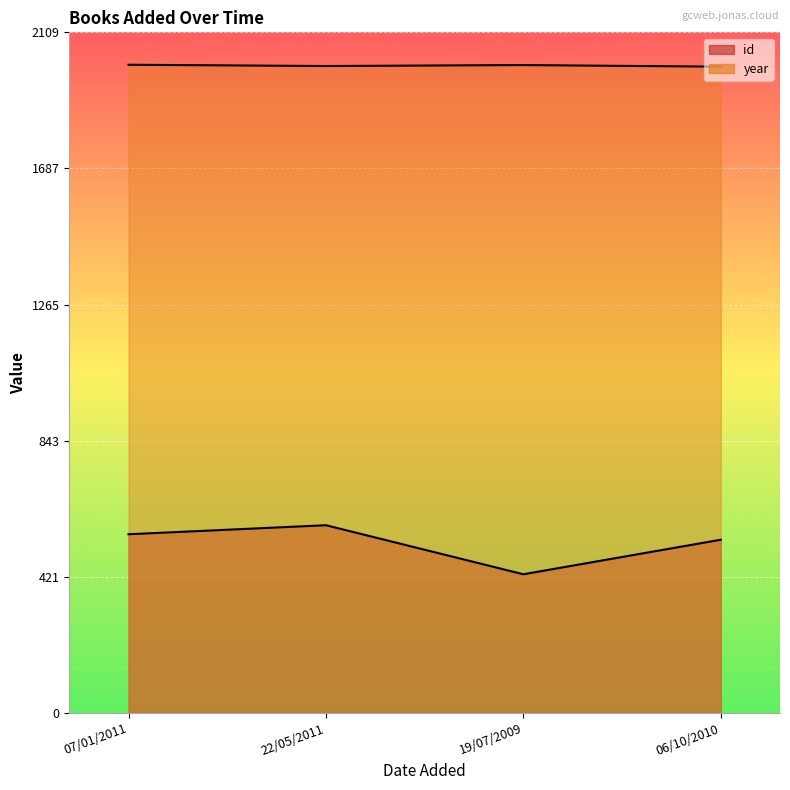

True or false: id and year intersect in this chart.

False